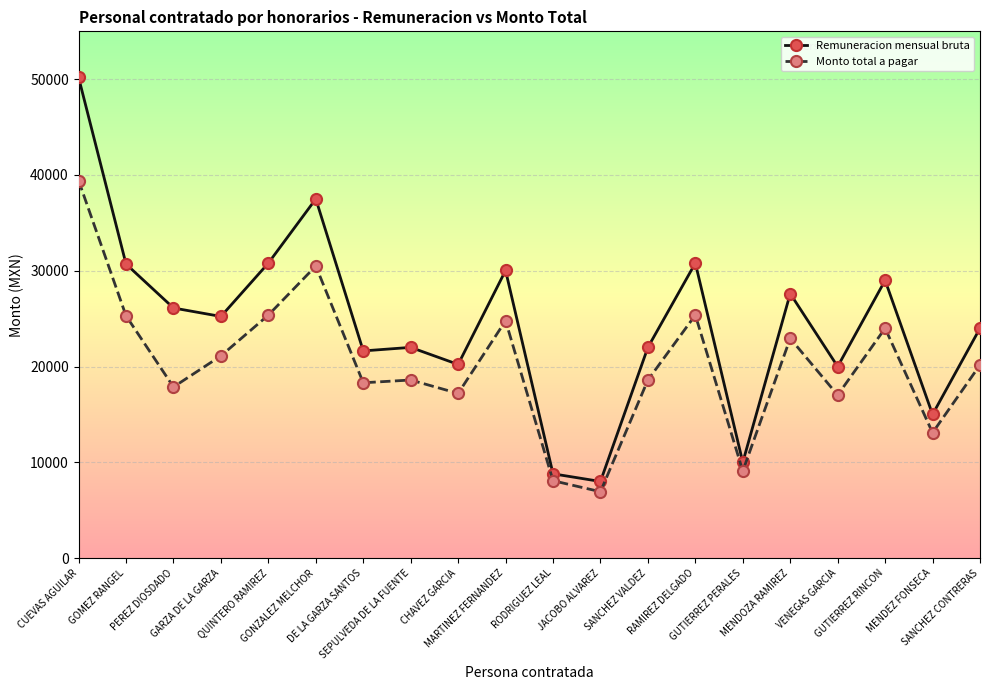

What is the value of the Remuneracion mensual bruta point at the 12th from the left?

8000.1